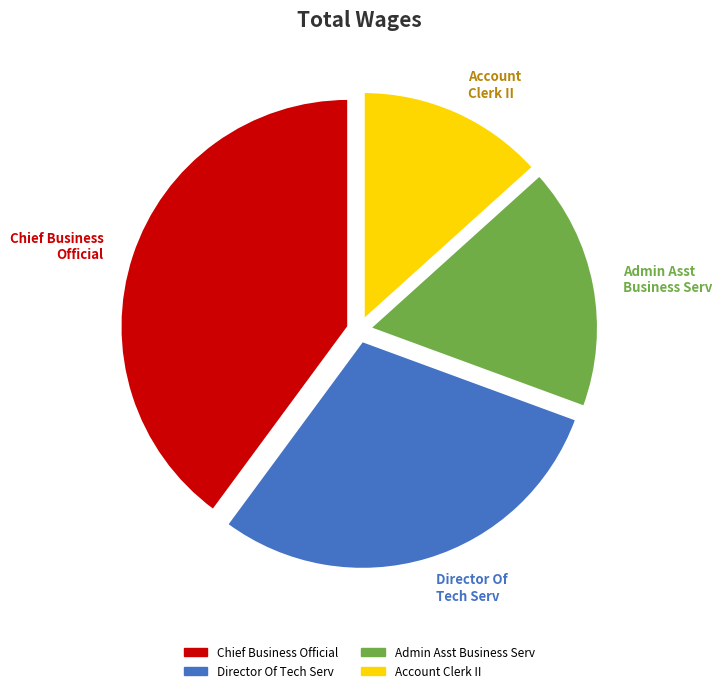

Combined, what portion of the pie is Account Clerk II and Chief Business Official?

53.2%